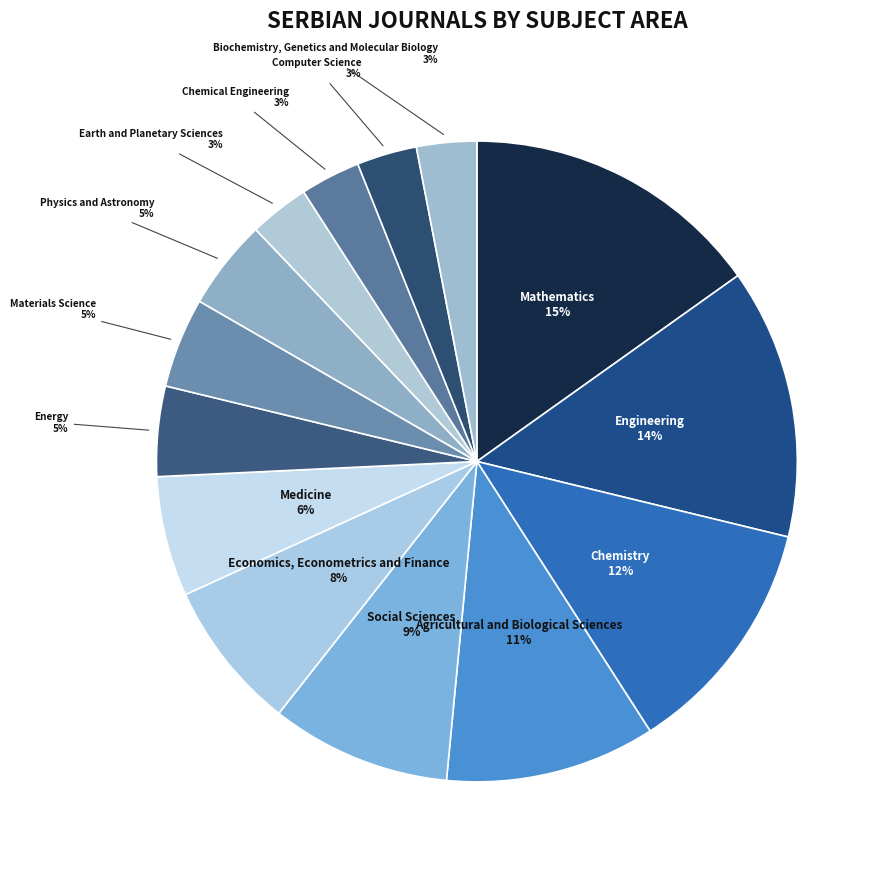

Approximately how many times larger is the value at Chemical Engineering compared to Earth and Planetary Sciences?

1.0